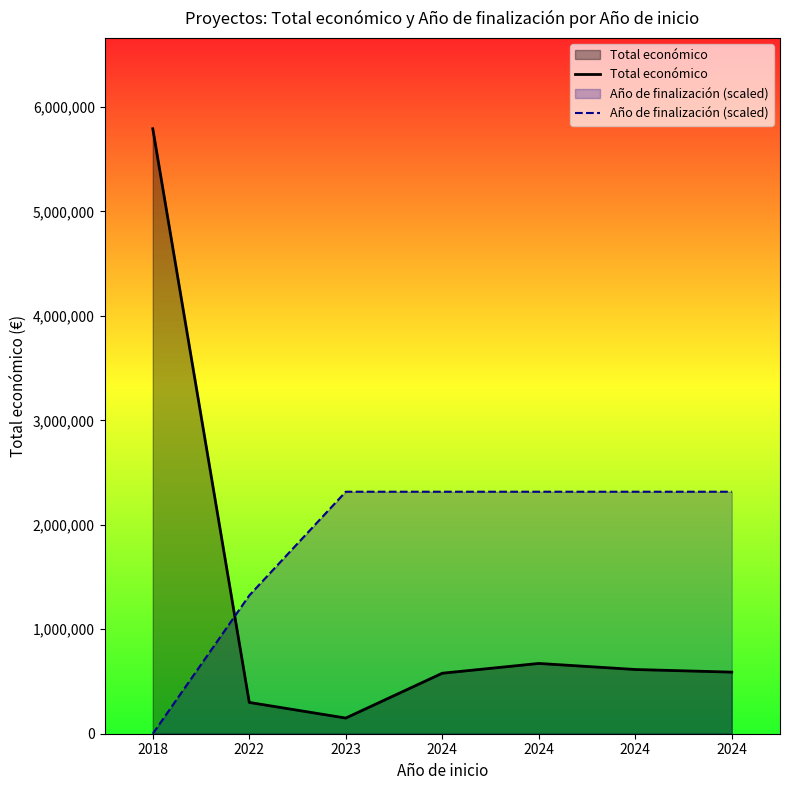

Which label corresponds to the smallest value in the chart?

2018